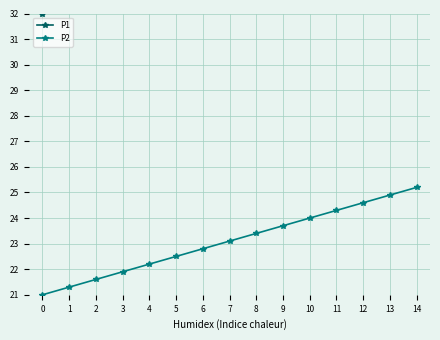

How many data points does each series have?

15